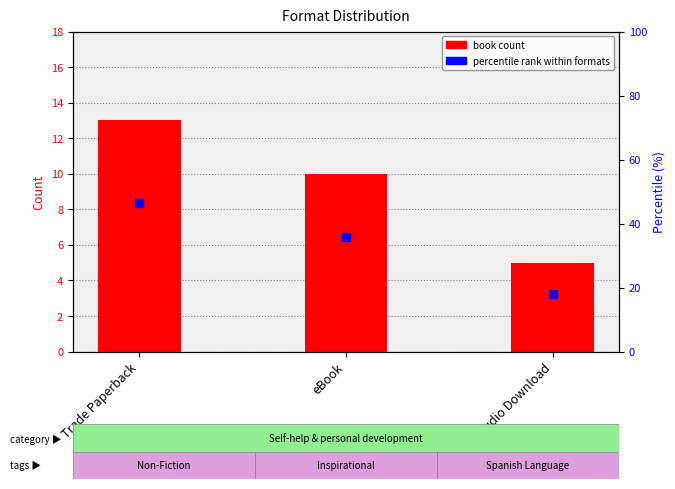

Which series reaches the maximum Y coordinate?

percentile rank within formats